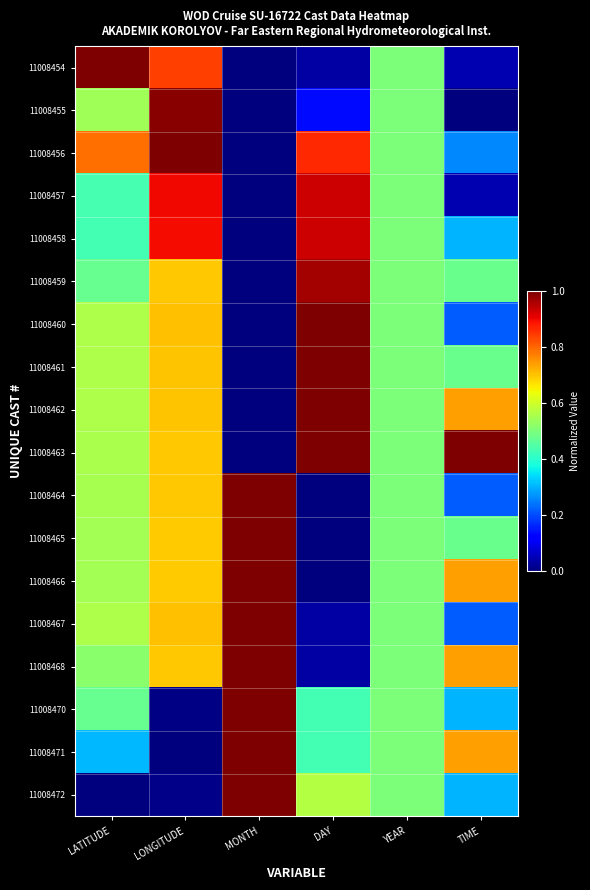

What is the difference between the highest and lowest values at DAY?

1.0